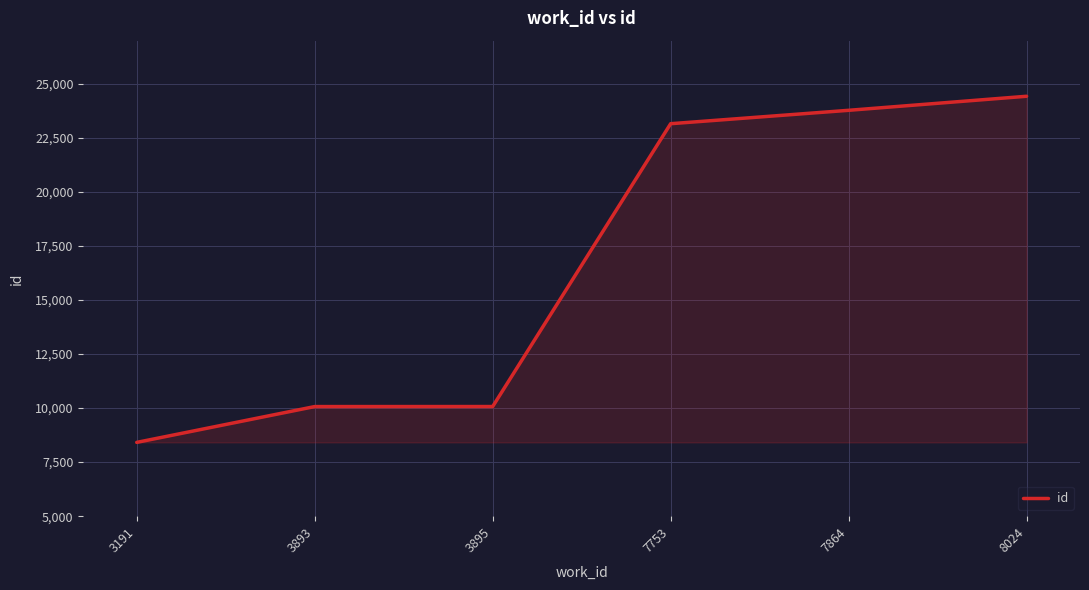

What is the change in value from 3893 to 8024?

+14357